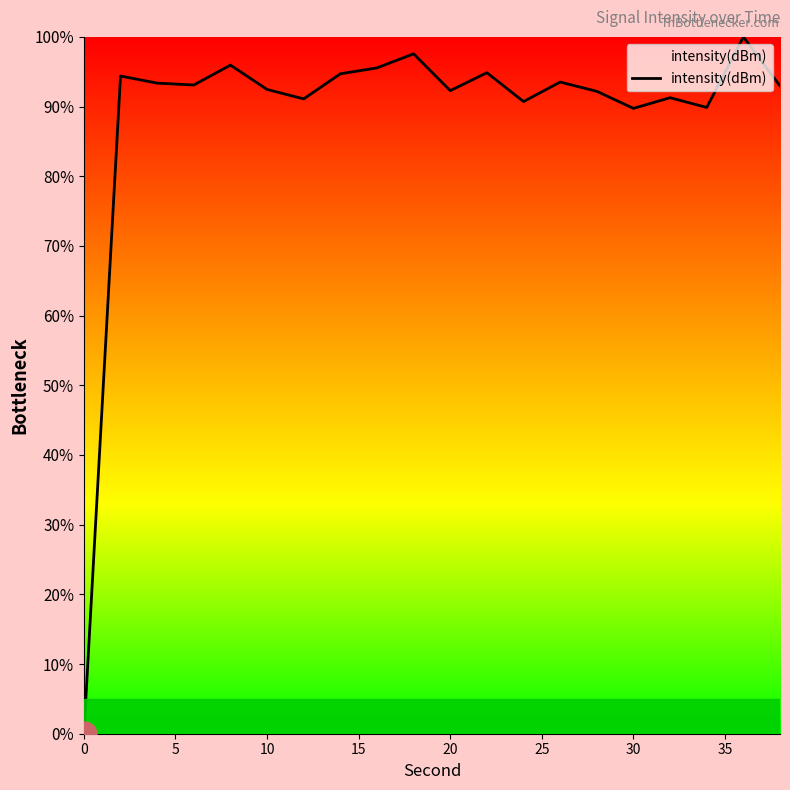

What is the average value?

88.8